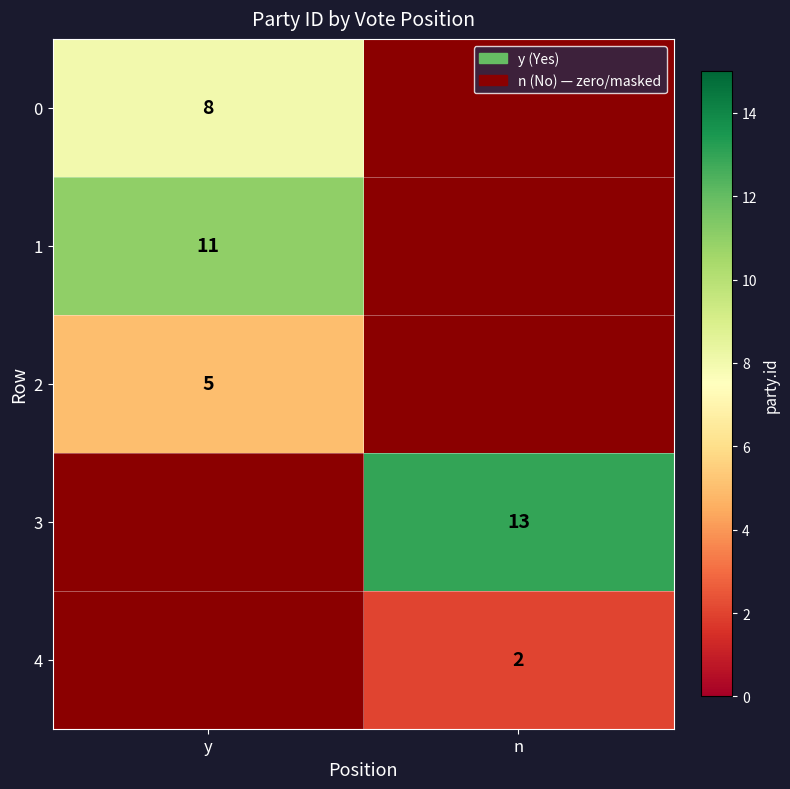

The value of 2 at y is 5. True or false?

True